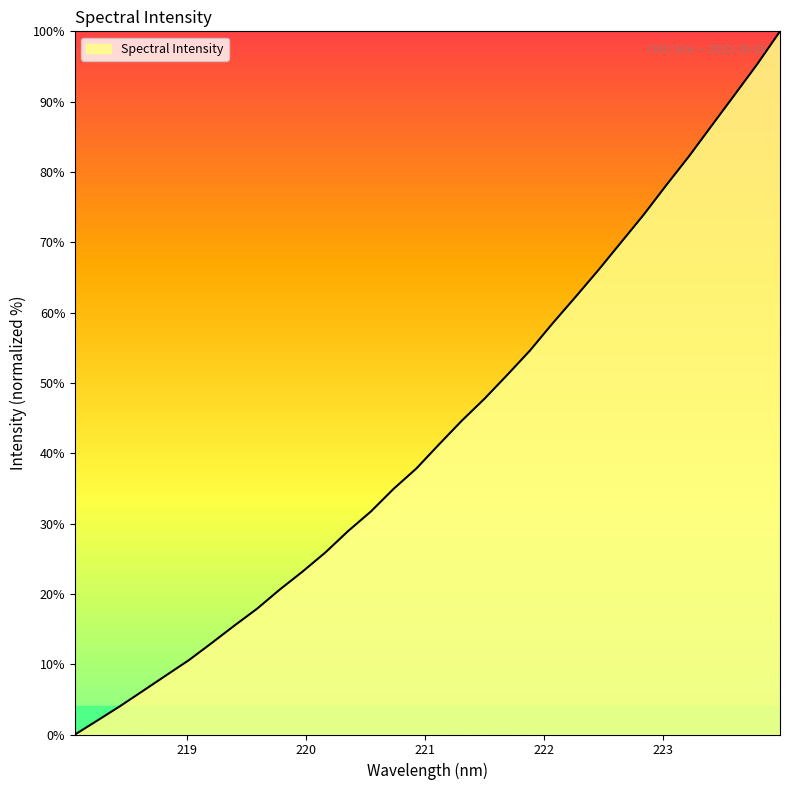

What is the difference between the maximum and minimum values?

100.0